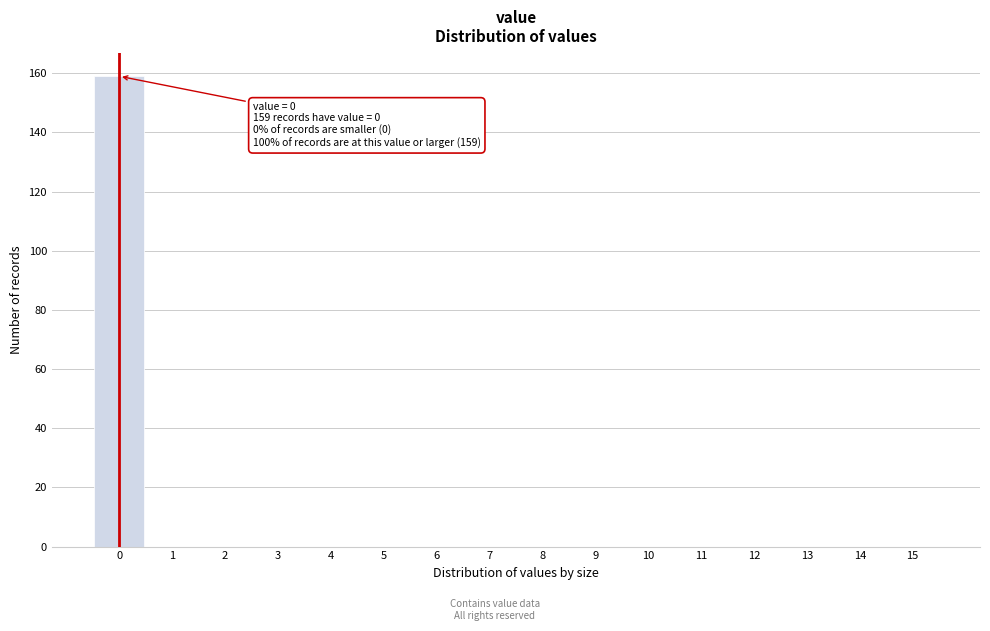

Reading left to right, list all the values displayed in this chart.

0=159	1=0	2=0	3=0	4=0	5=0	6=0	7=0	8=0	9=0	10=0	11=0	12=0	13=0	14=0	15=0